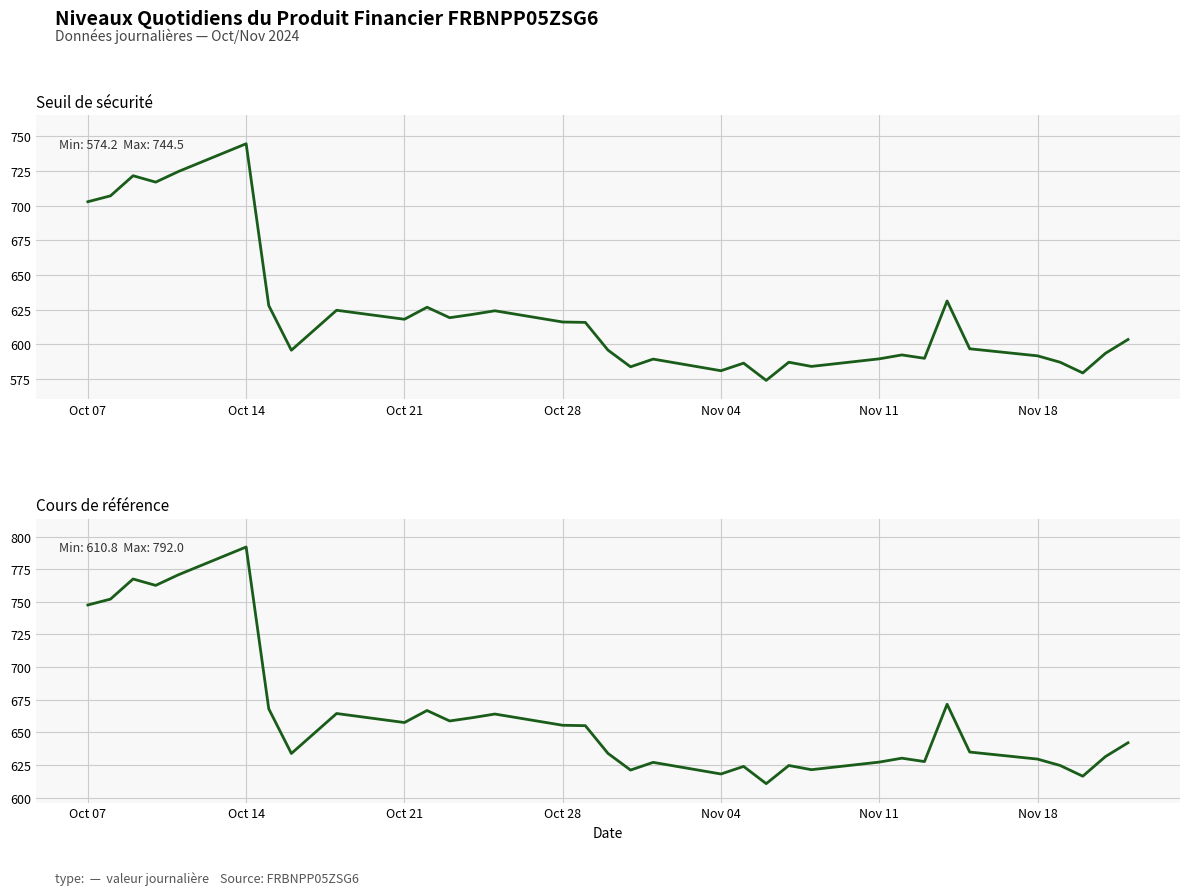

What is the lowest value of the Cours de référence series?

610.8